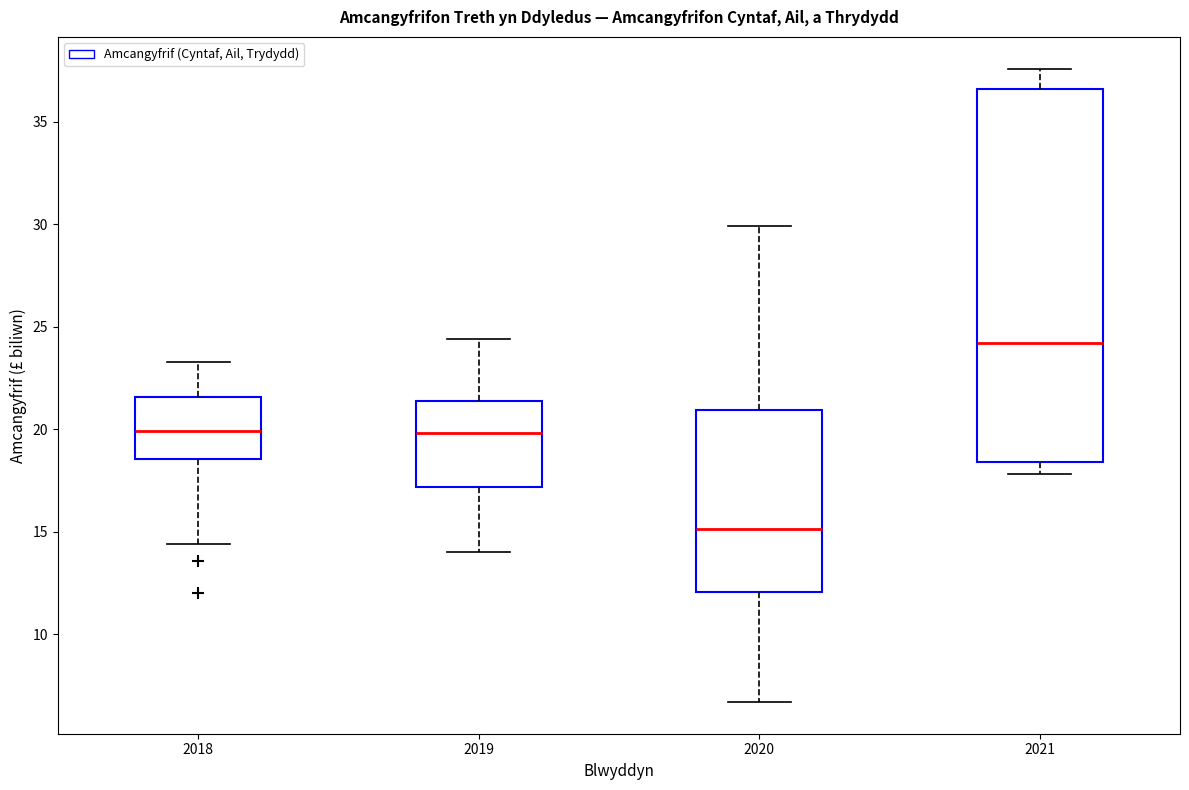

Comparing the boxes themselves (not the whiskers), which one is the tallest?

2021